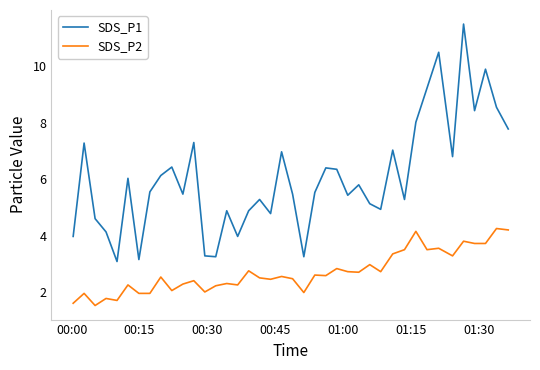

True or false: SDS_P2 and SDS_P1 cross at least once.

False